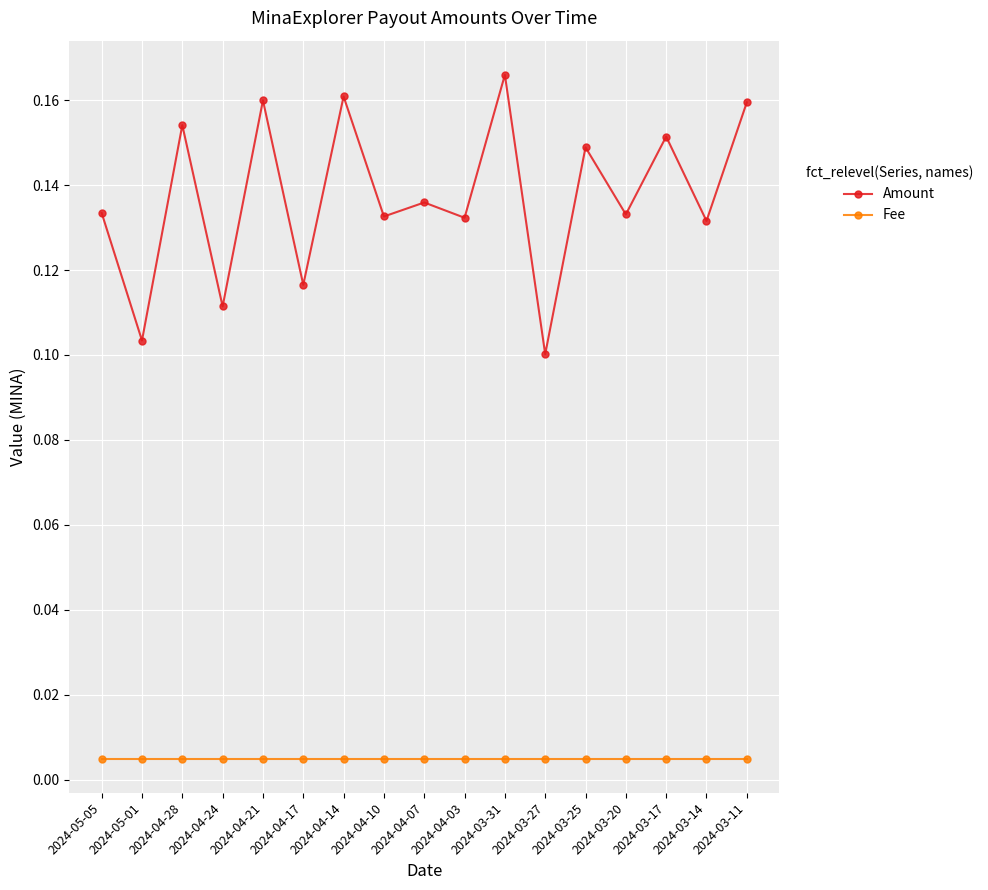

Where is the first local maximum for Amount?

2024-04-28